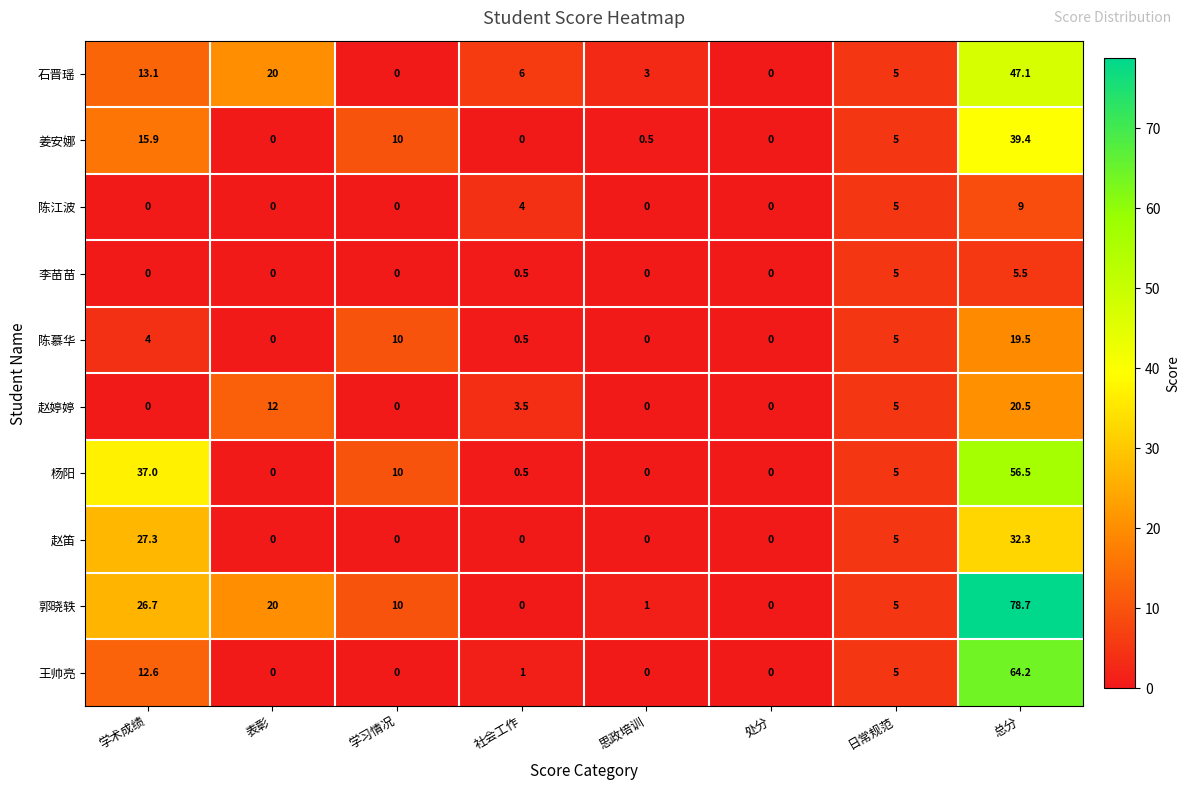

What is the maximum value for 杨阳?

56.5